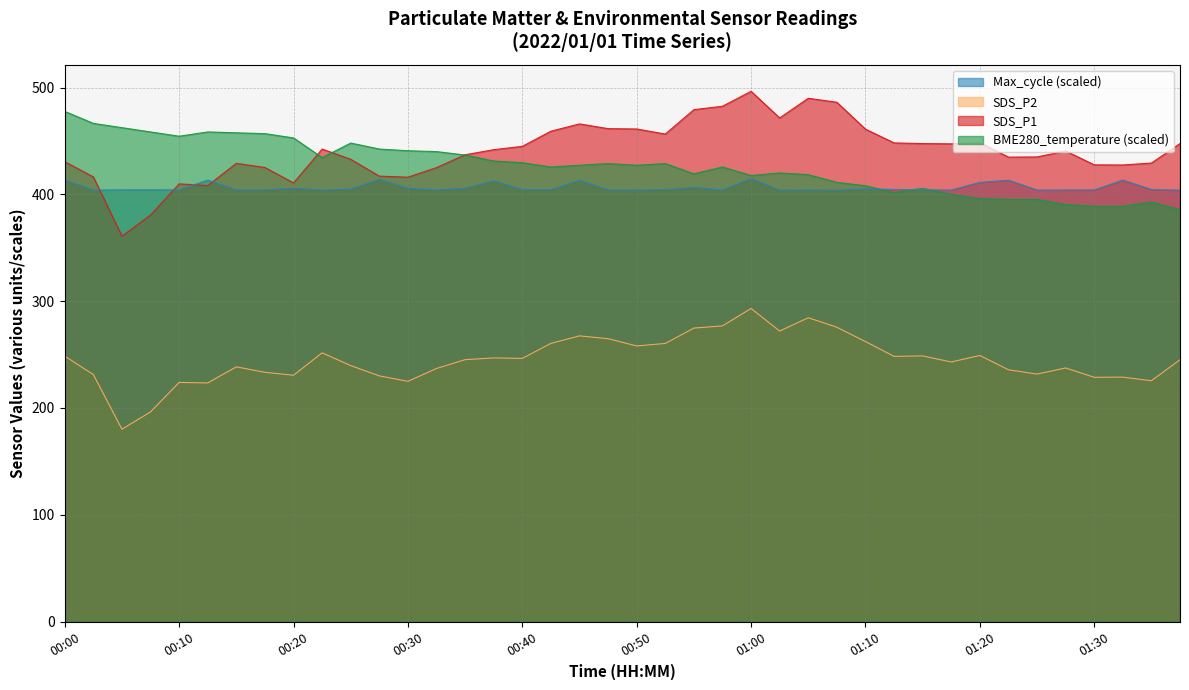

Does the chart display data point markers on the line(s)?

No